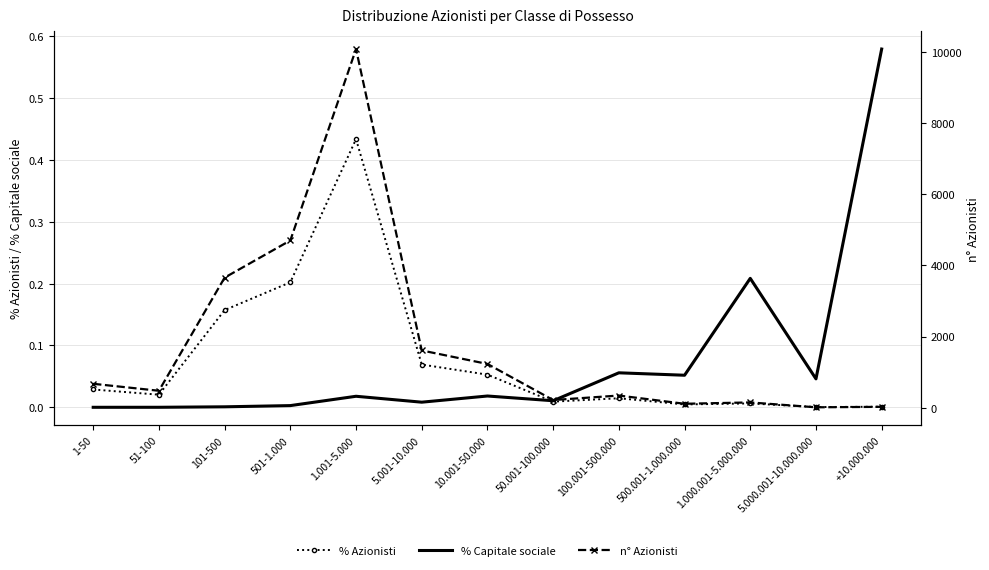

Does the chart have visible grid lines?

Yes